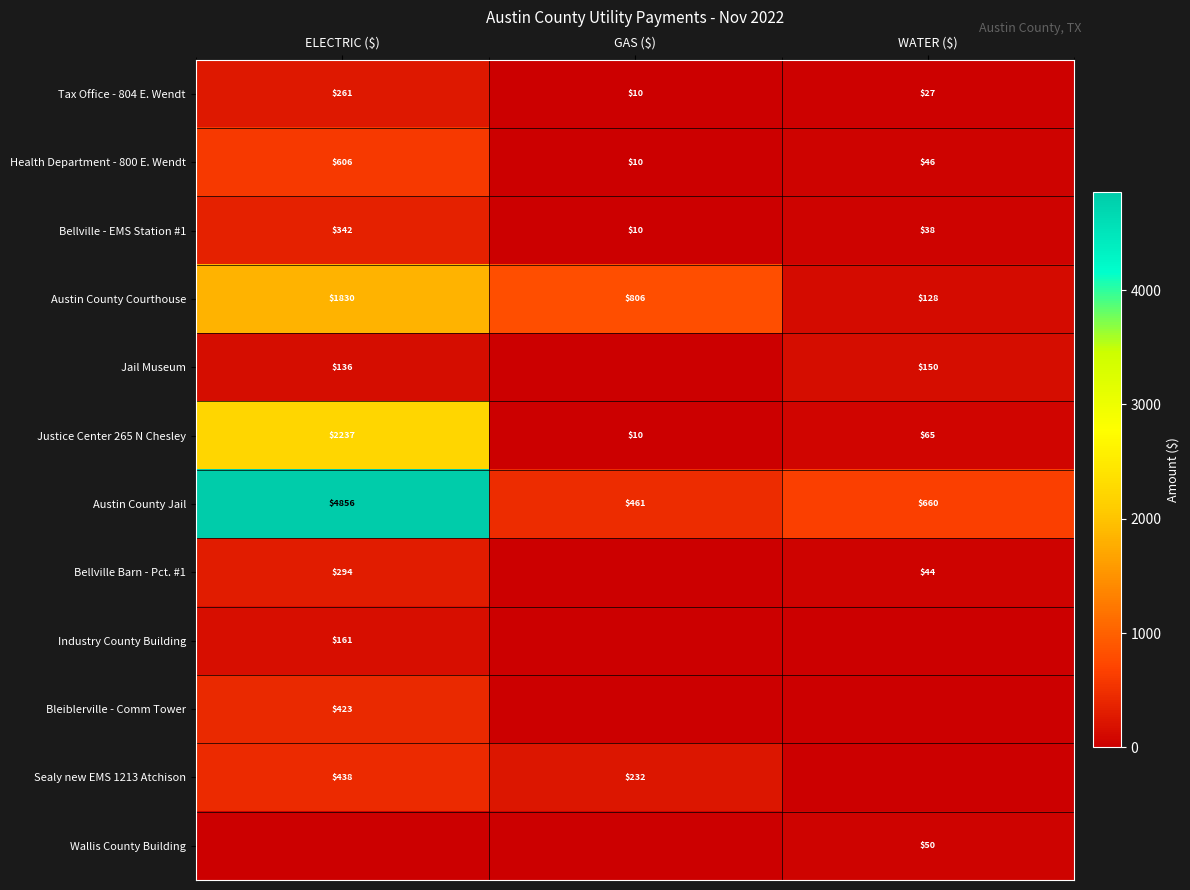

True or false: Industry County Building has a value of 161 at ELECTRIC ($).

True